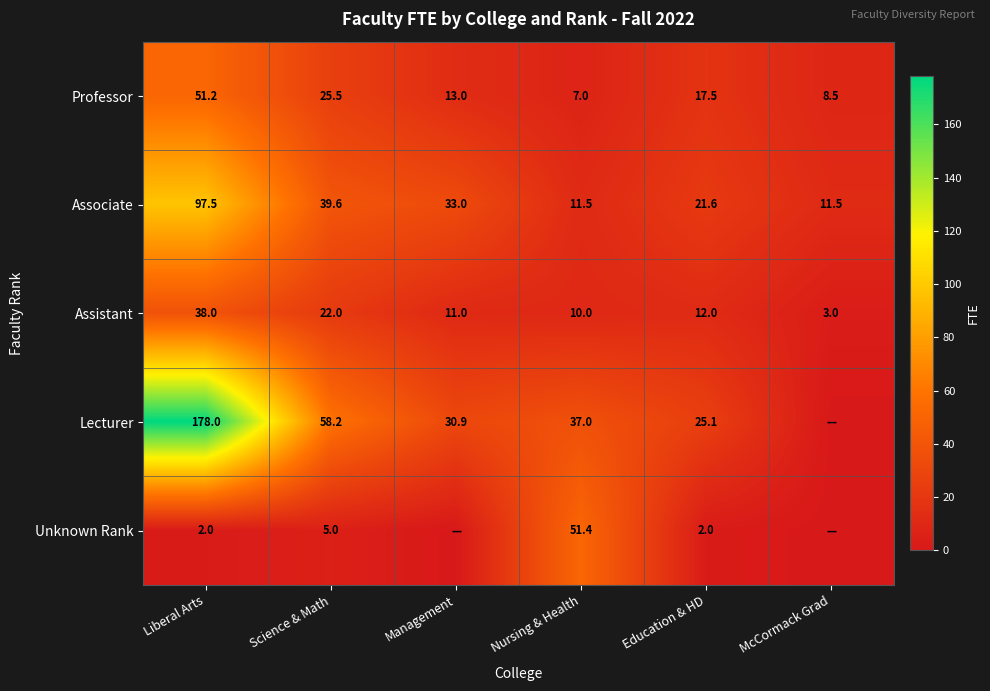

What is the maximum value for Assistant?

38.0